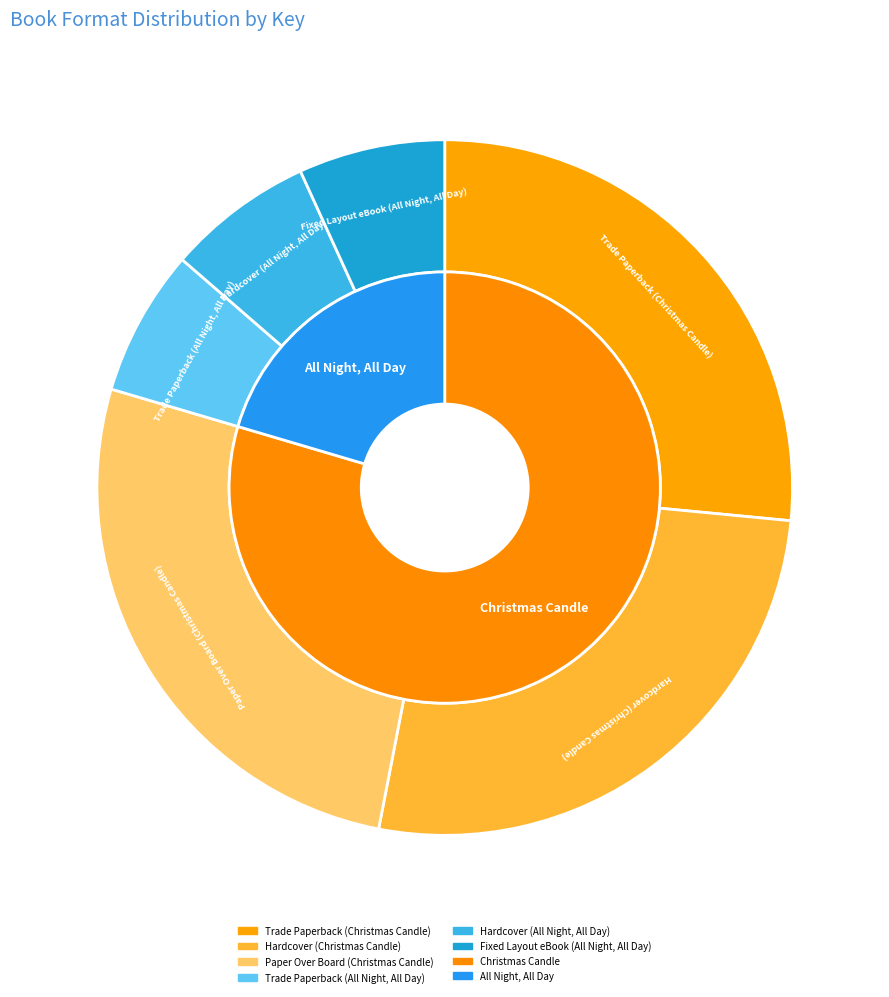

To the nearest percent, what portion does Trade Paperback (All Night, All Day) represent?

7%